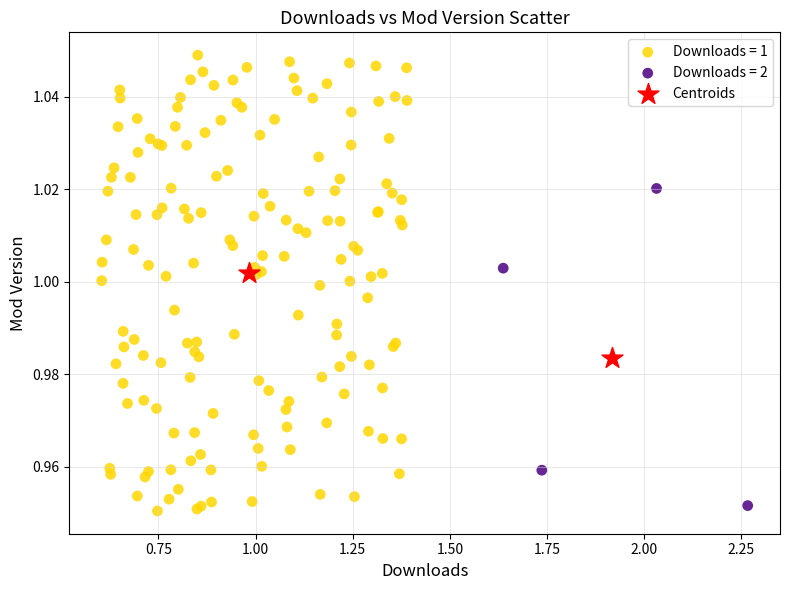

What are all the series names shown in the legend?

Downloads = 1, Downloads = 2, Centroids